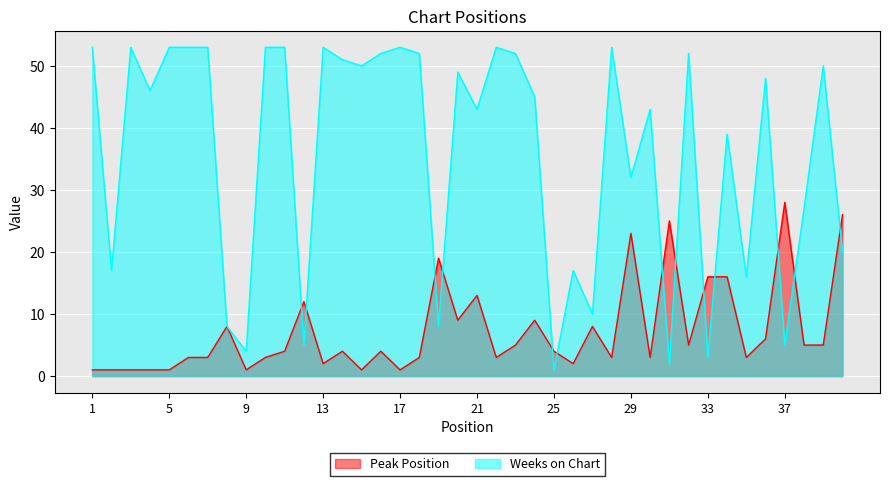

Between which two adjacent categories do Peak Position and Weeks on Chart first intersect?

11 and 12